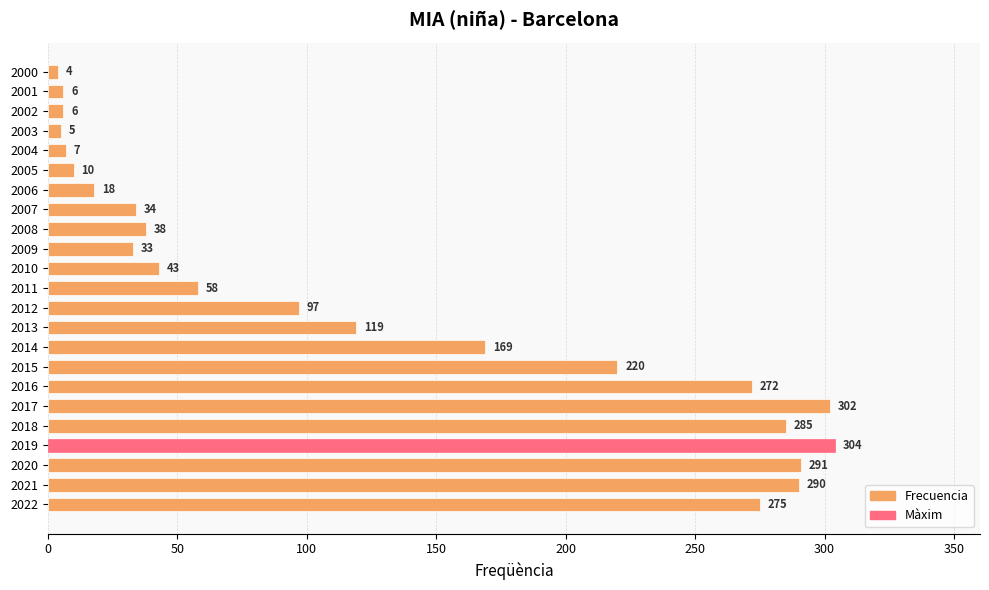

Between 2015 and 2004, which is larger?

2015